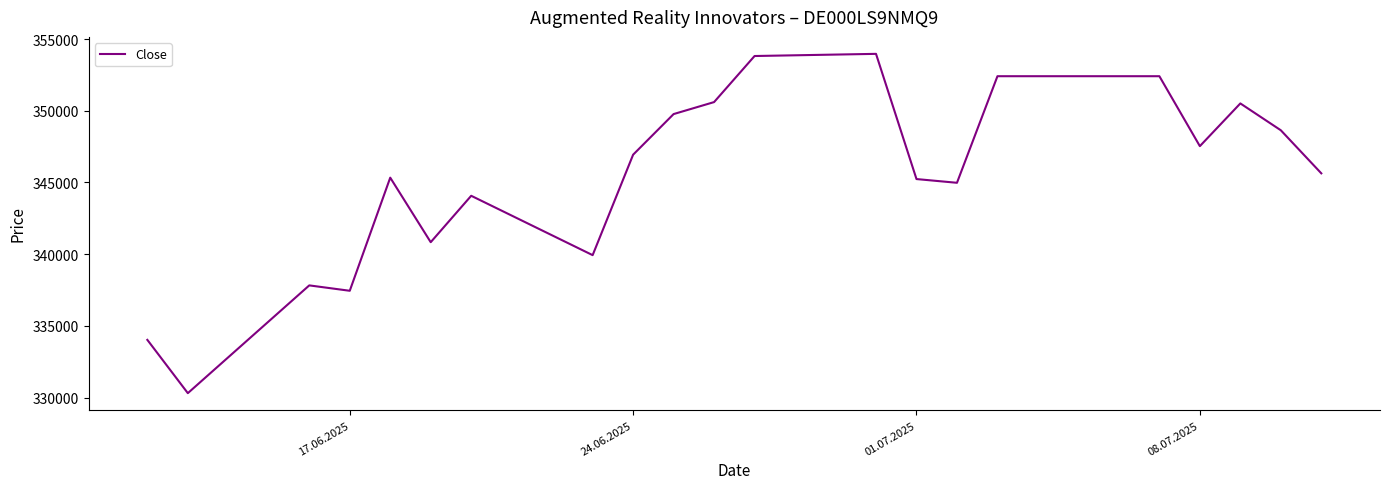

What is the greatest value displayed?

353971